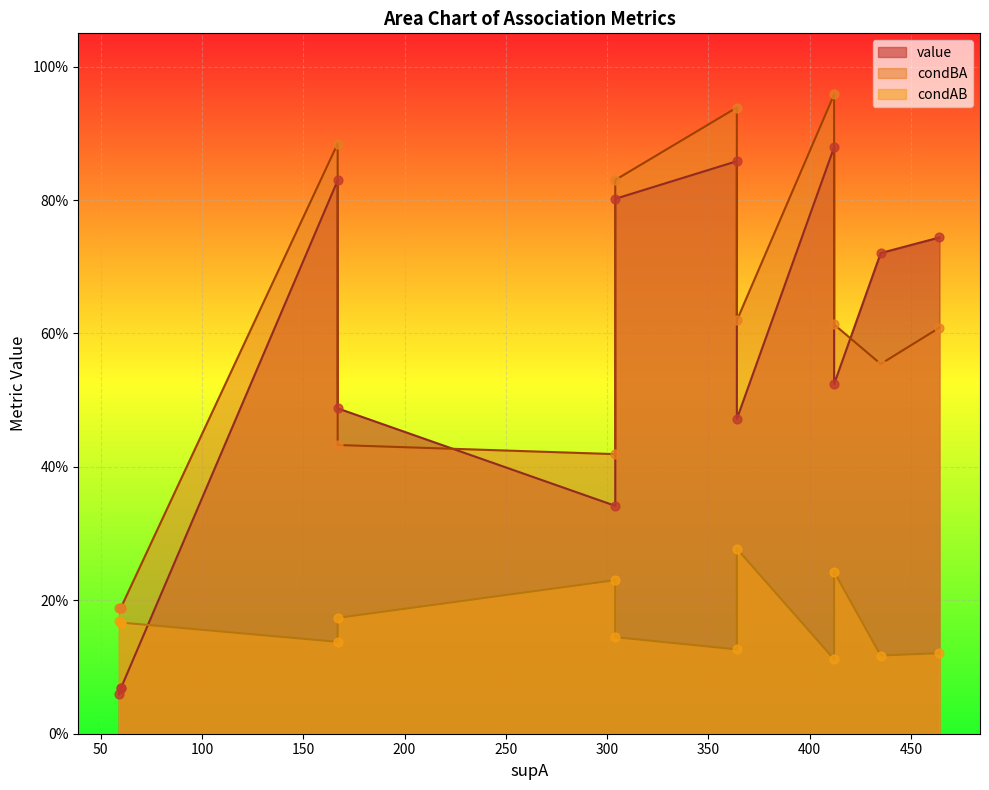

Which series has the largest Y range (max minus min)?

value